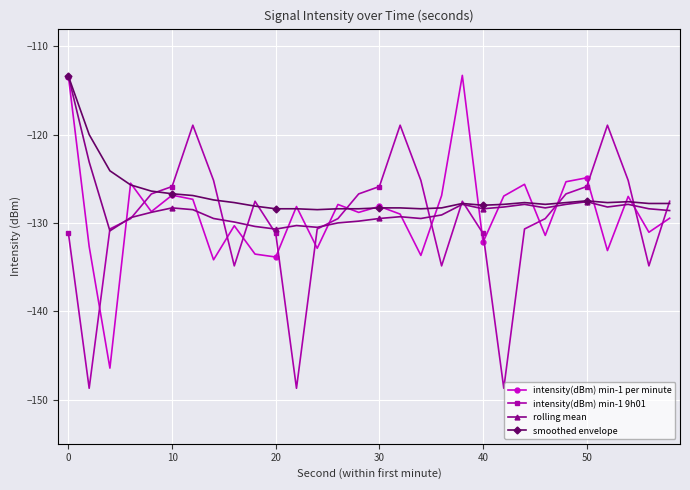

What is the value of the rolling mean point at the 4th from the left?

-129.4